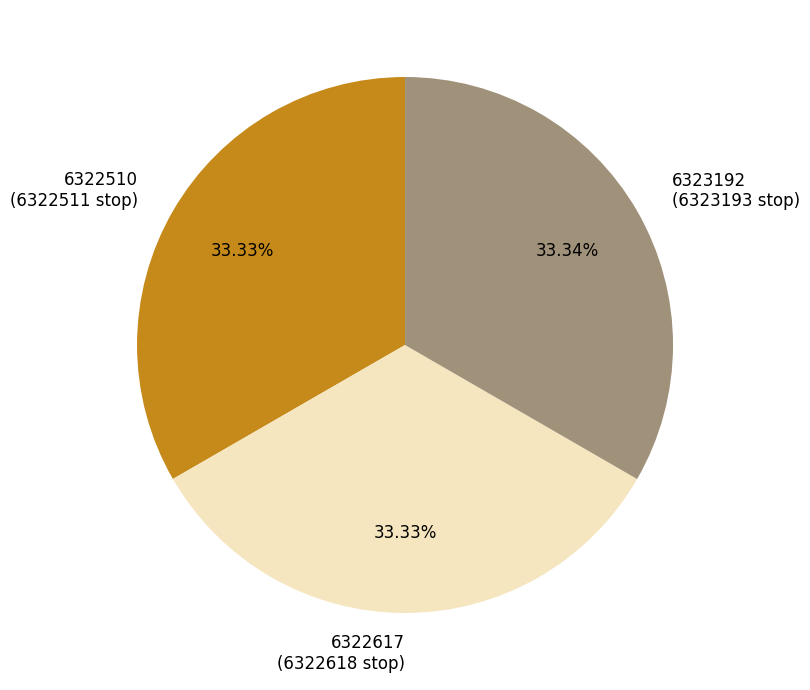

What is the ratio of the value at 6323192 (6323193 stop) to the value at 6322617 (6322618 stop)?

1.0